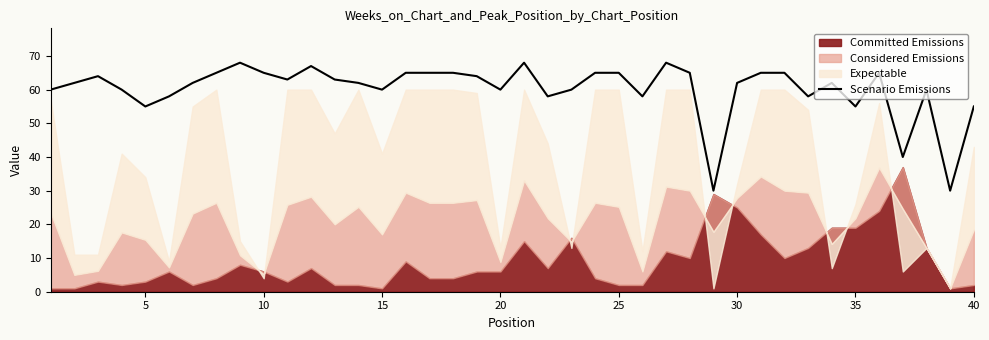

The value of Scenario Emissions at 20 is 22. True or false?

False